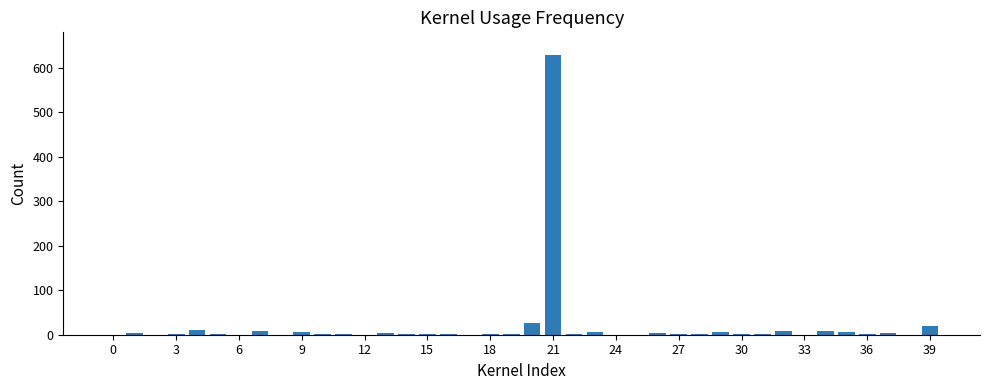

What is the maximum value shown in the chart?

630.0